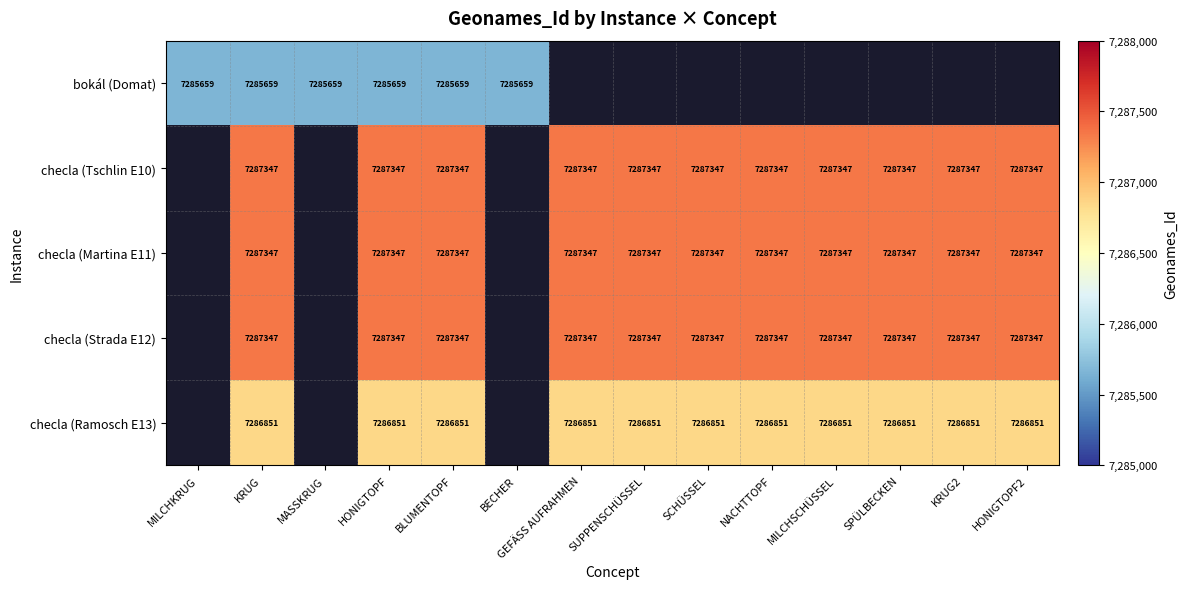

Is the value of checla (Tschlin E10) at GEFÄSS AUFRAHMEN greater than the value of bokál (Domat) at MILCHKRUG?

Yes